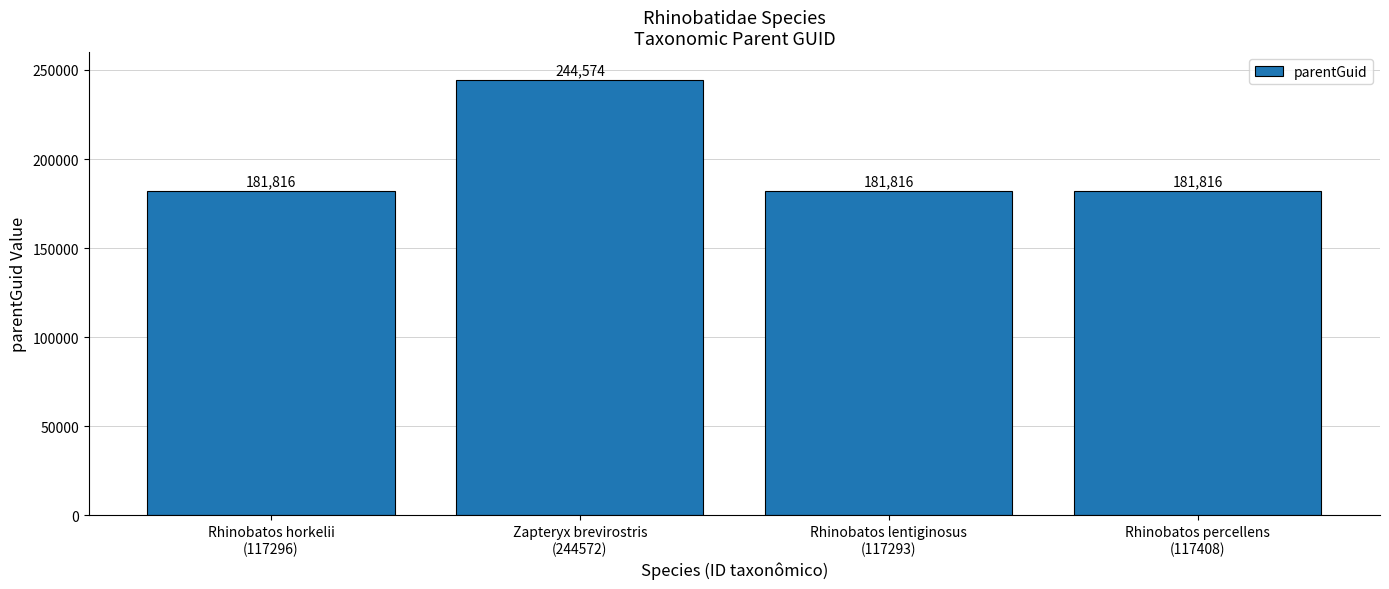

What is the change in value from Zapteryx brevirostris
(244572) to Rhinobatos percellens
(117408)?

-62758